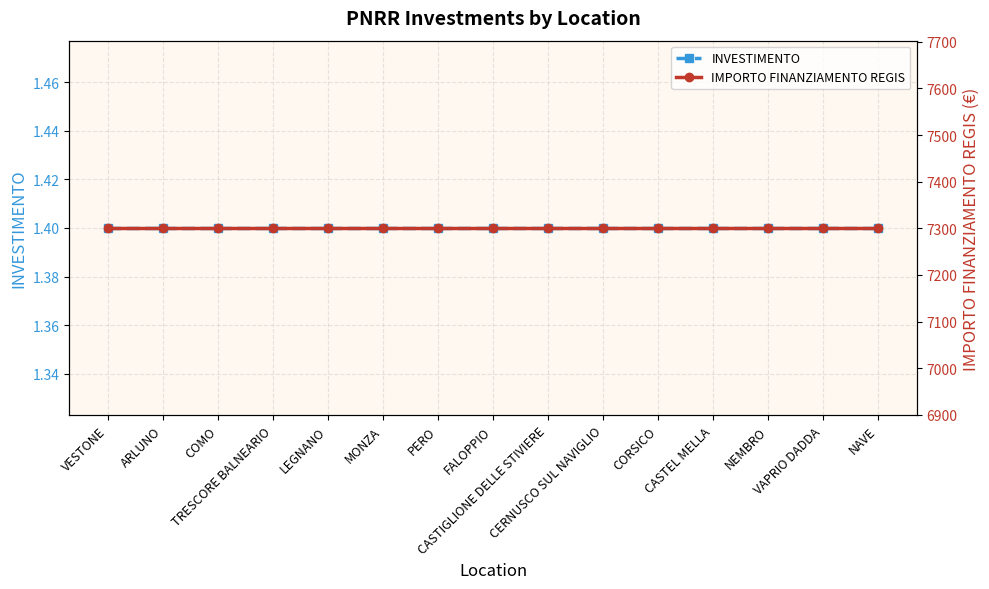

True or false: IMPORTO FINANZIAMENTO REGIS has a value of 7301.0 at FALOPPIO.

True